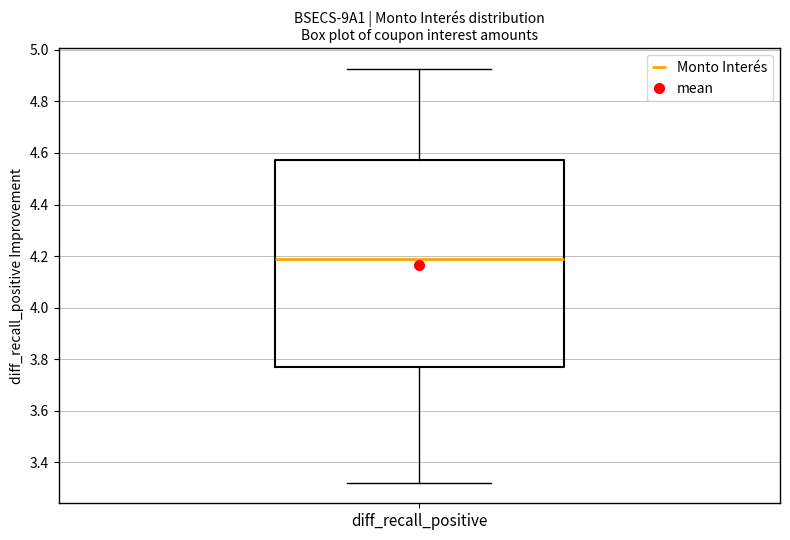

Where does the median line of the box for diff_recall_positive sit on the y-axis? The values are not printed on the chart, so give them approximately, as read against the axis.

4.18